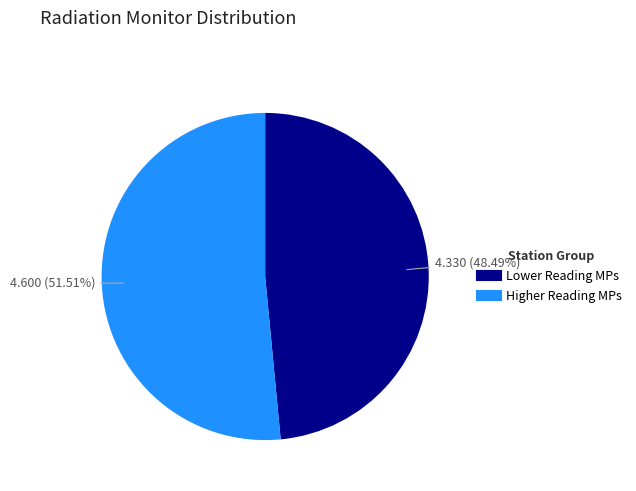

Does any single category account for the majority?

Yes